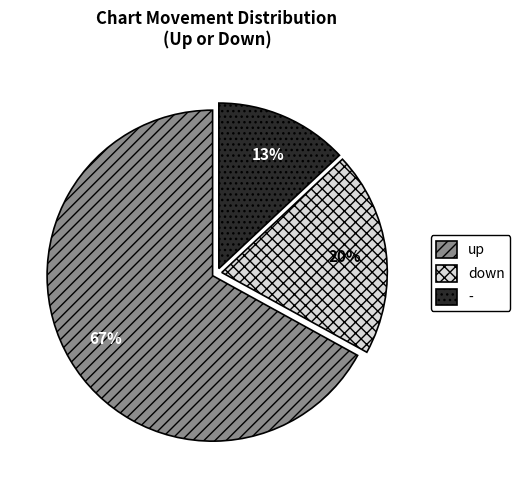

Does up represent more than half of the total?

Yes